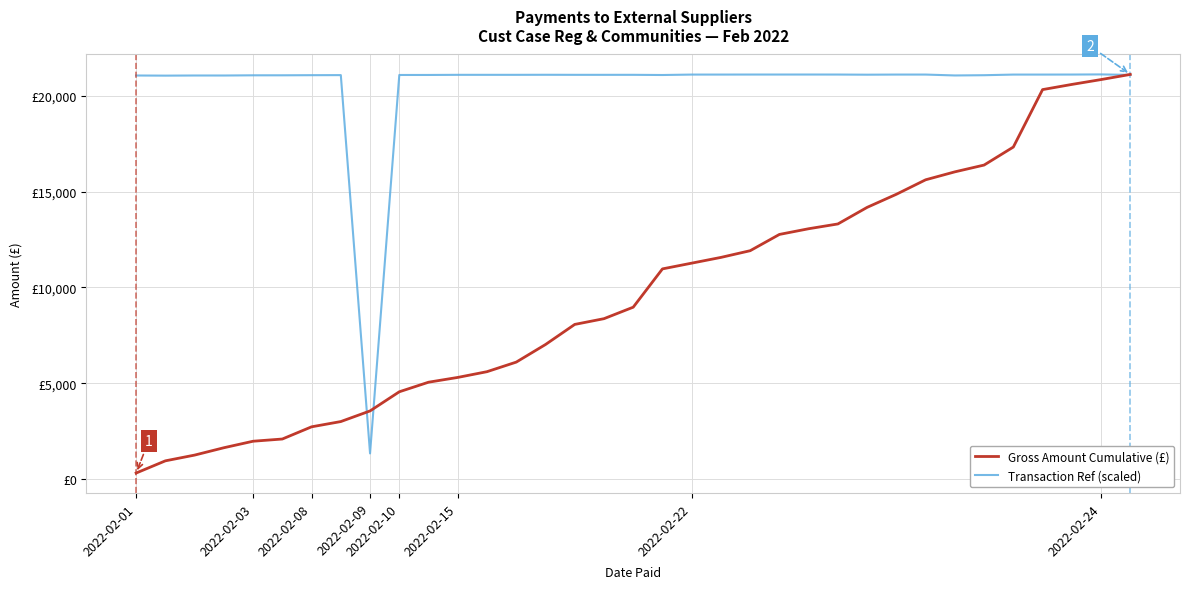

List the series in order of their overall mean, highest first.

Transaction Ref (scaled), Gross Amount Cumulative (£)